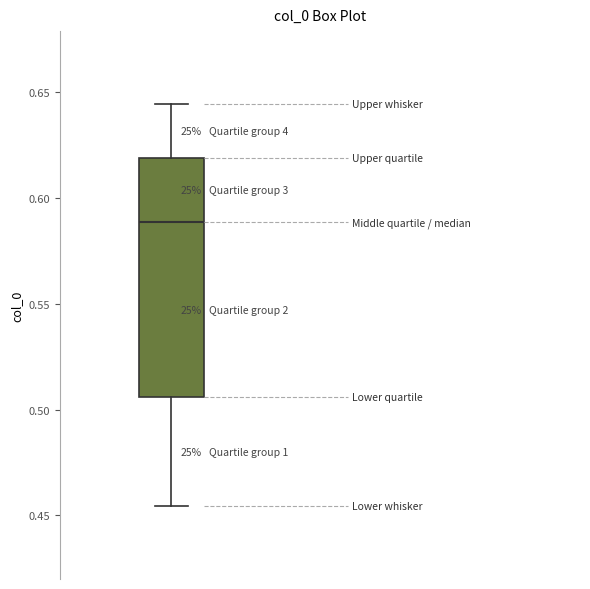

Transcribe this box plot: give where the median line is, the range the box spans, and where the two whiskers end, as read against the y-axis. The values are not printed on the chart, so give them approximately, as read against the axis.

median 0.590, box 0.505 to 0.620, whiskers 0.455 to 0.645